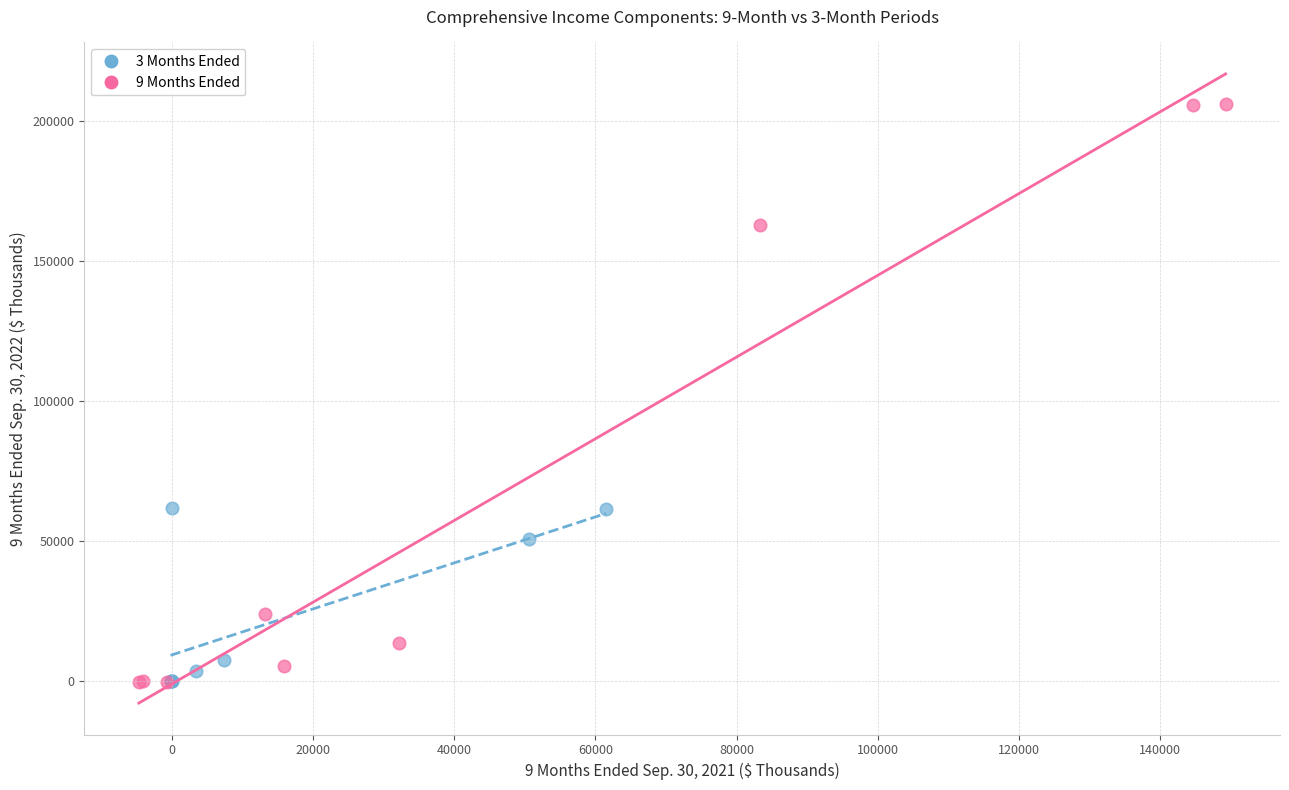

Which series has the largest Y range (max minus min)?

9 Months Ended